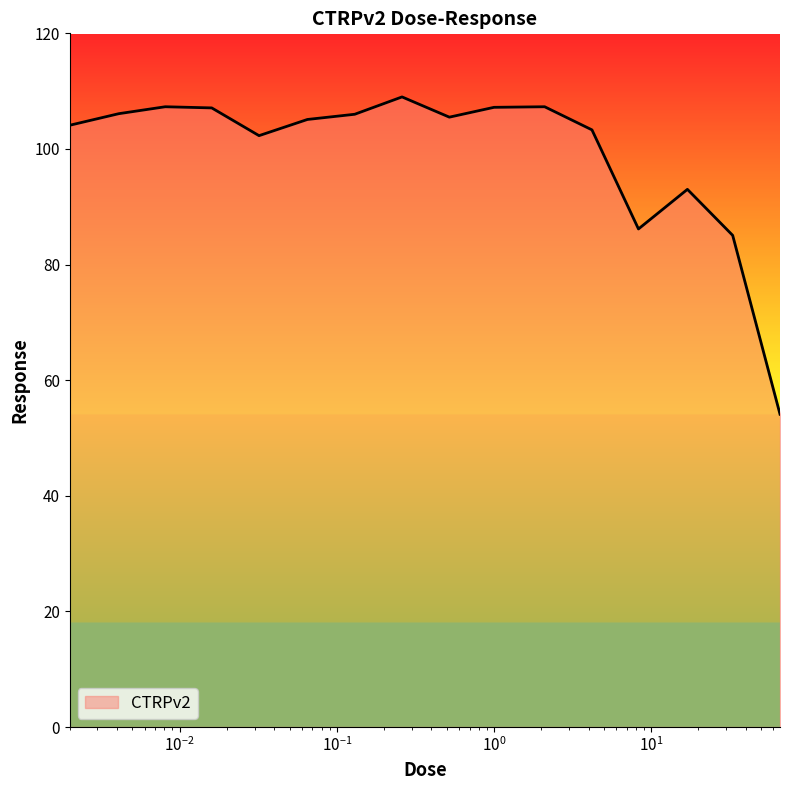

What is the greatest value displayed?

109.0